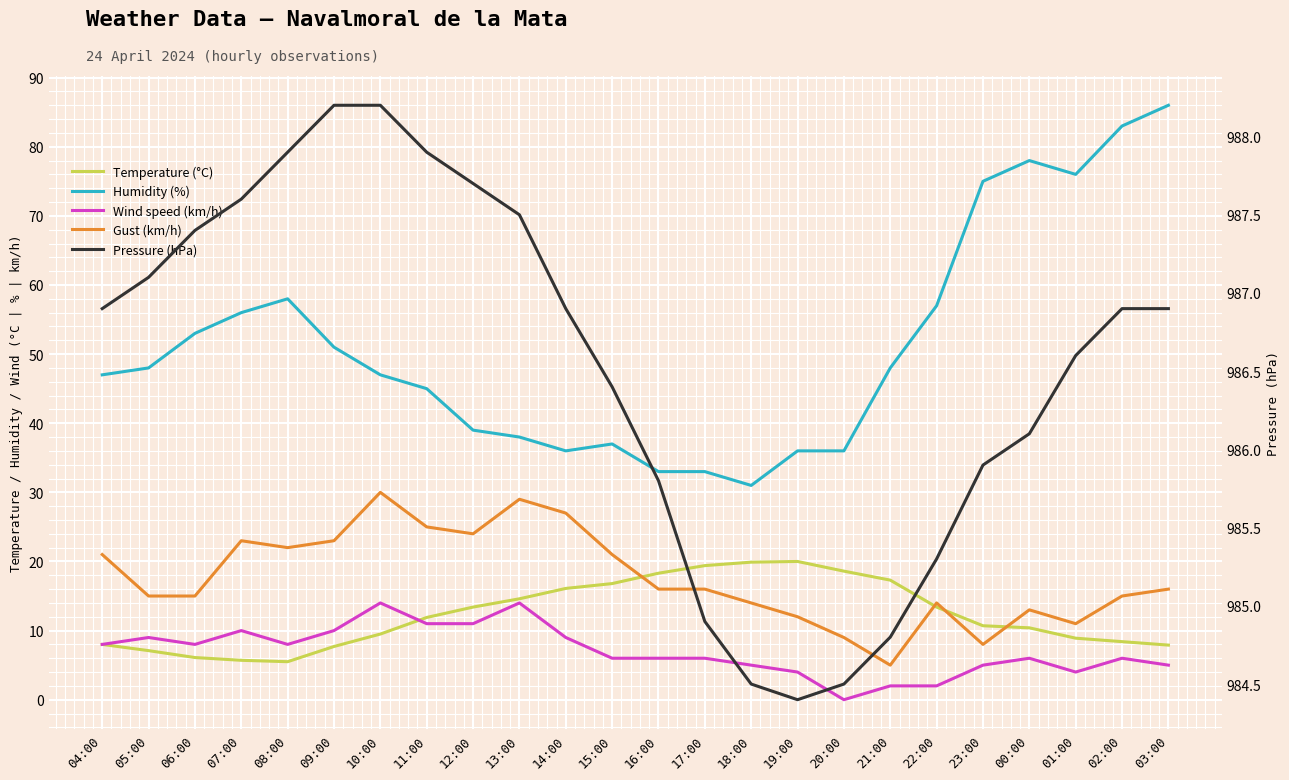

How many values in the Temperature (°C) series exceed 11?

12